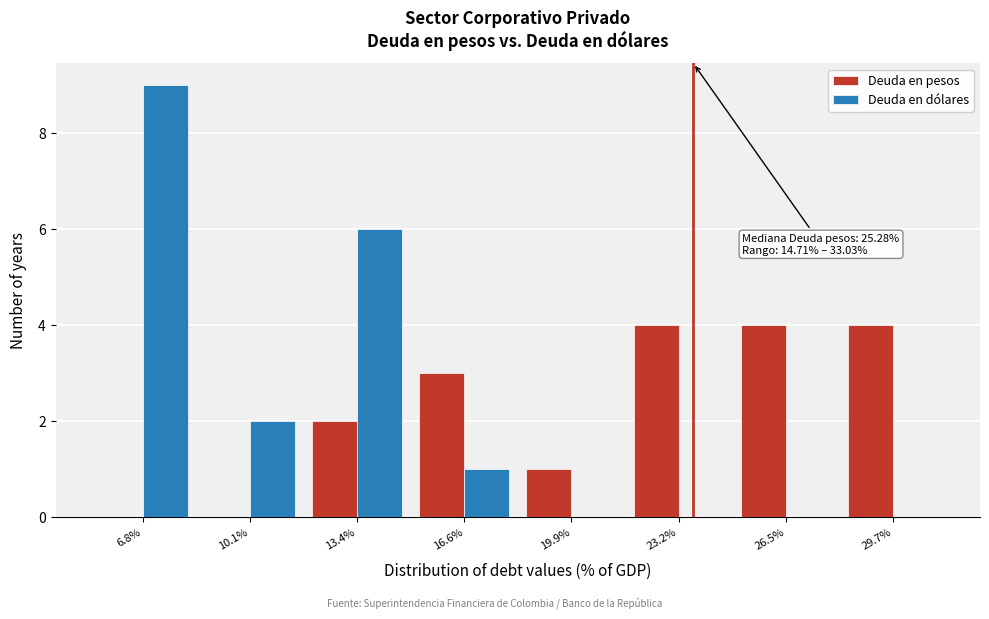

Reading left to right, extract all data points from this chart.

Deuda en pesos: 6.8%=0	10.1%=0	13.4%=2	16.6%=3	19.9%=1	23.2%=4	26.5%=4	29.7%=4
Deuda en dólares: 6.8%=9	10.1%=2	13.4%=6	16.6%=1	19.9%=0	23.2%=0	26.5%=0	29.7%=0